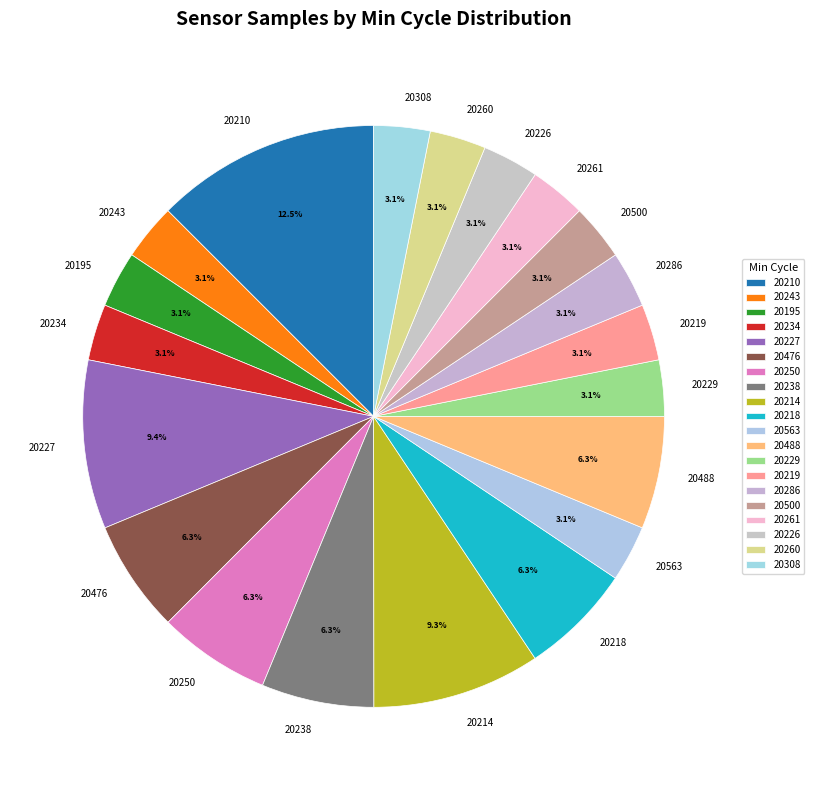

Is there any slice that represents more than half of the pie?

No